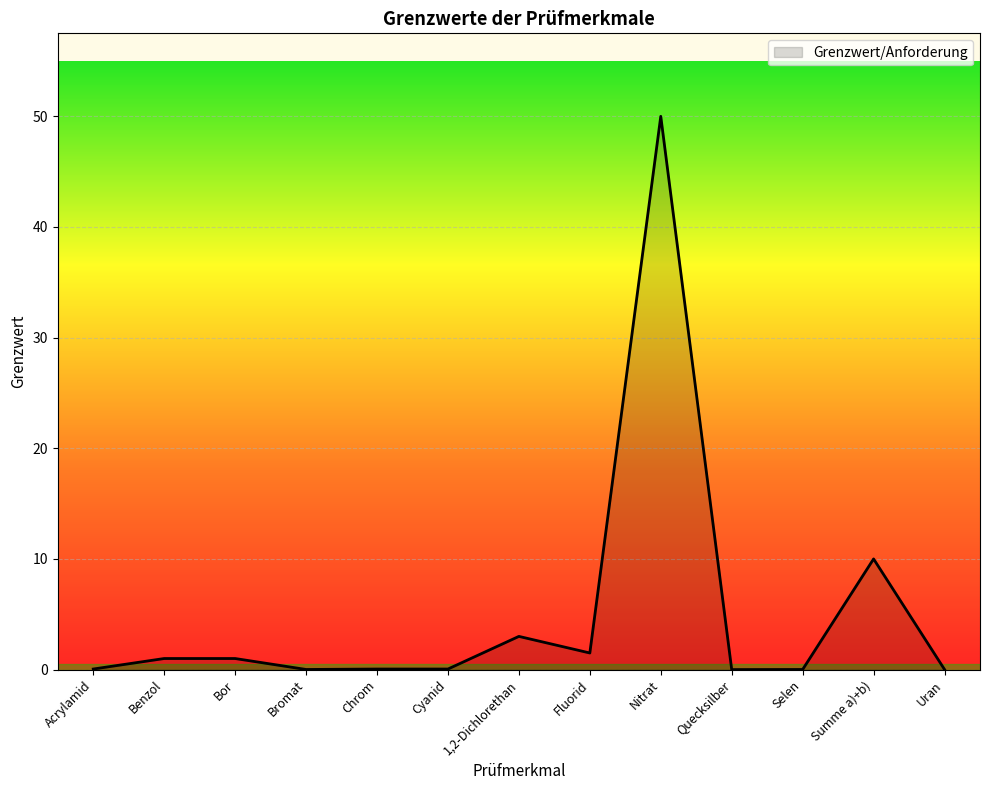

What is the maximum value shown in the chart?

50.0